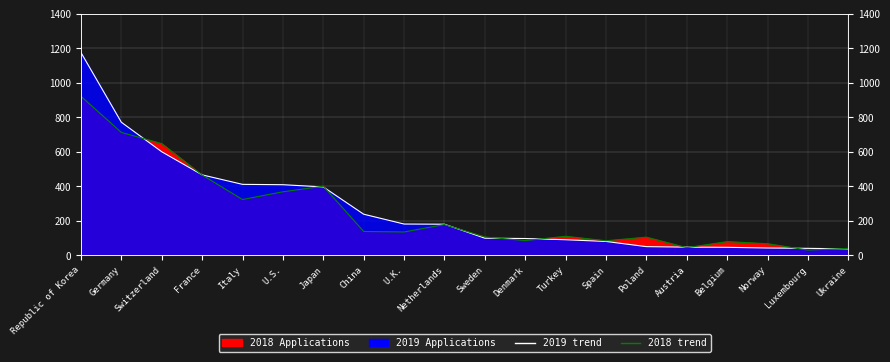

What is the label of the 14th point from the left?

Spain